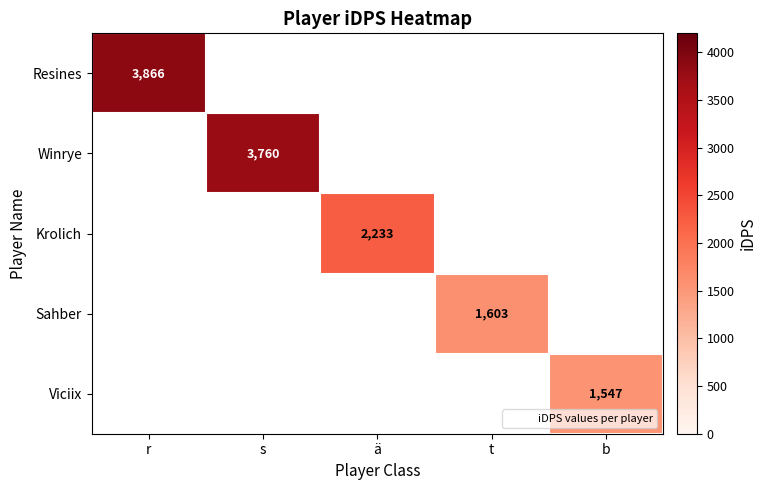

List the series in order of their overall mean, highest first.

Resines, Winrye, Krolich, Sahber, Viciix